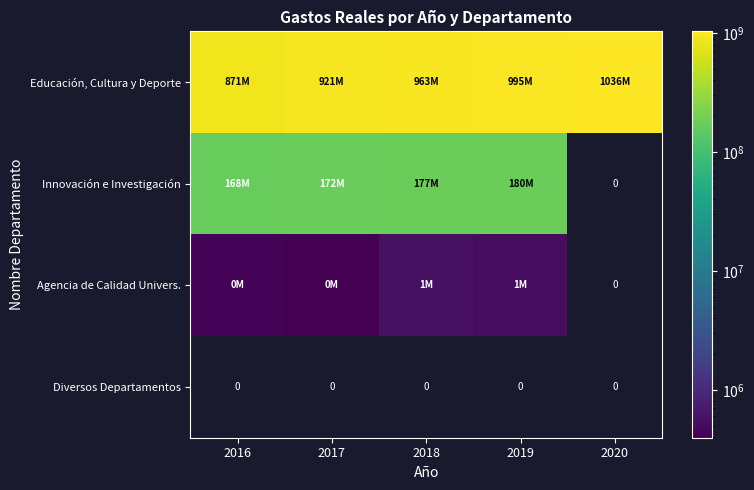

Which has a higher value, 2016 or 2019?

2019